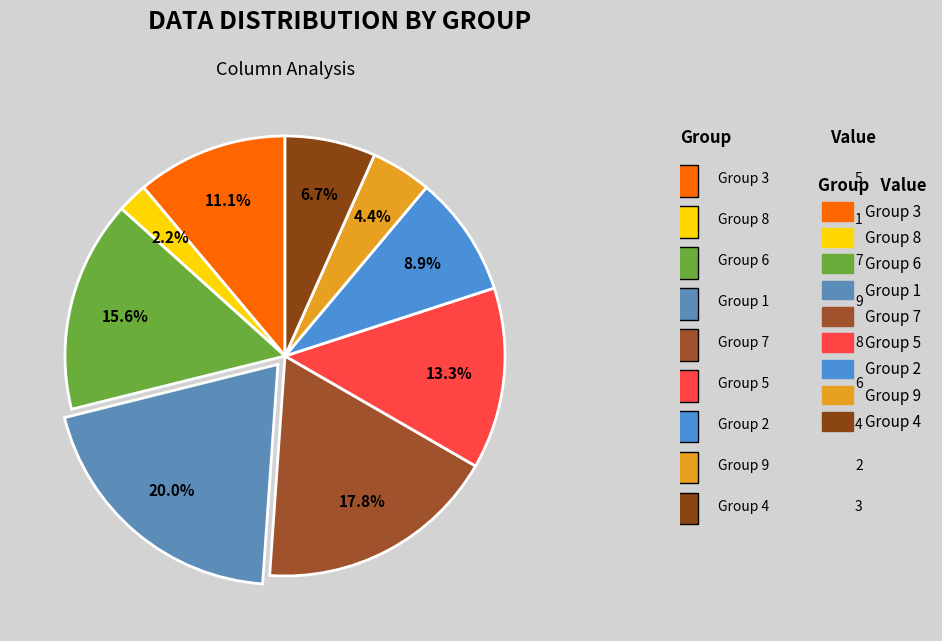

Count the number of slices in the pie.

9